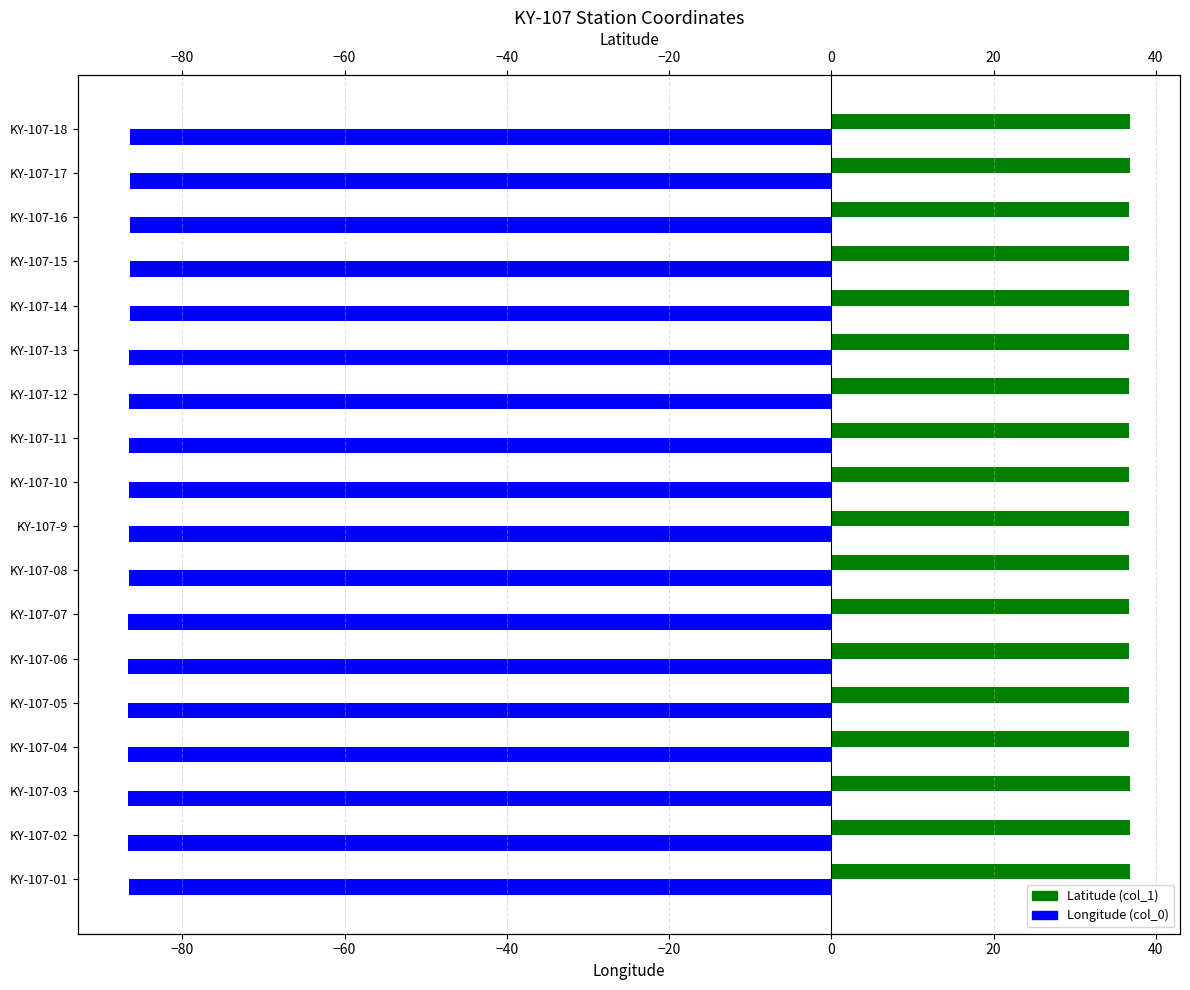

What is the difference between the maximum and minimum values in the Latitude (col_1) series?

0.1